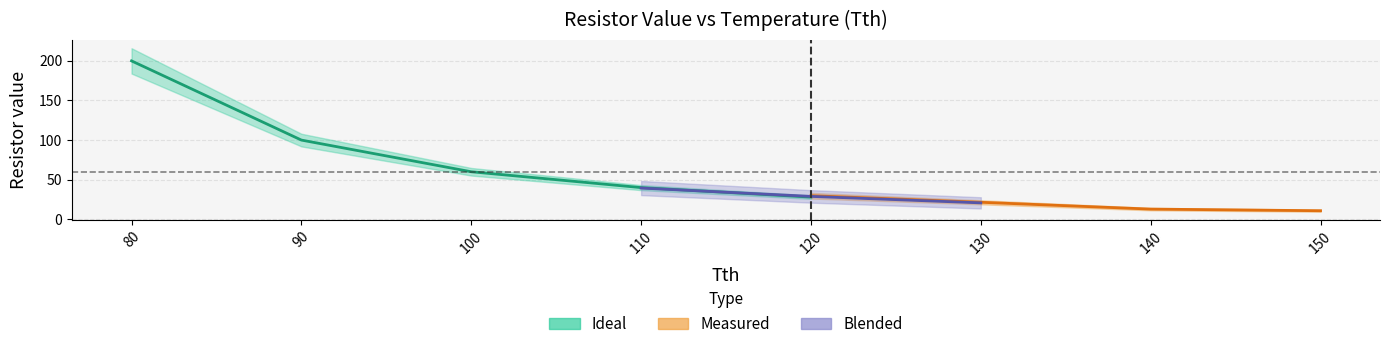

Reading left to right, list all the values displayed in this chart.

resistor value: 200.0	100.0	60.0	40.0	28.0	20.0	15.0	10.0
measured: 199.2	102.8	57.6	38.9	29.8	21.5	12.8	10.8